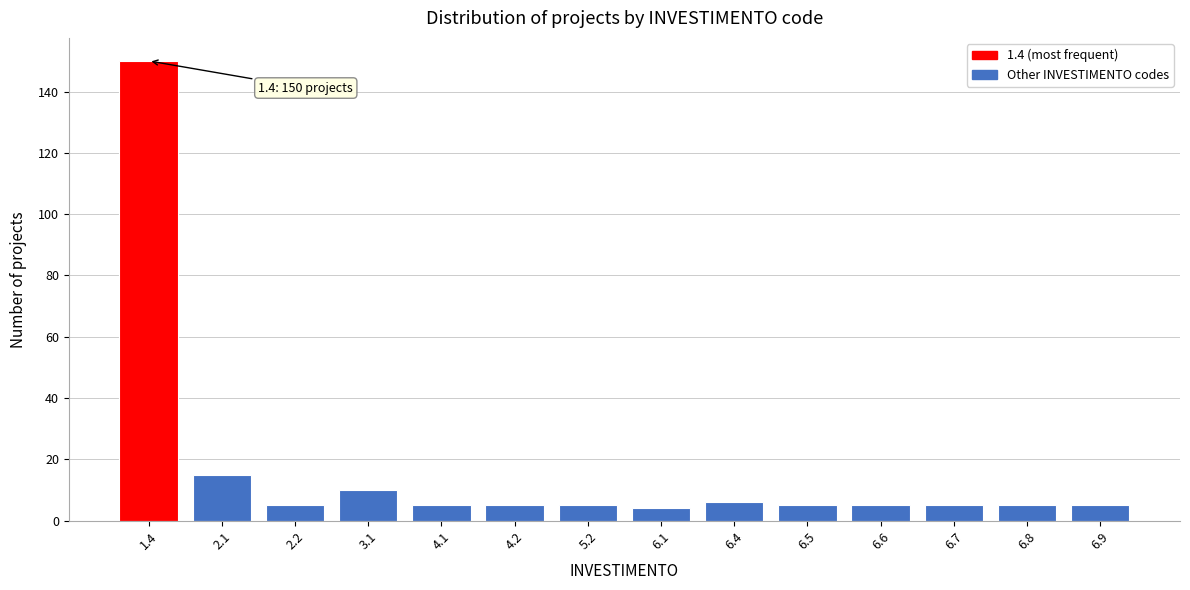

Reading right to left, list all the values displayed in this chart.

5	5	5	5	5	6	4	5	5	5	10	5	15	150